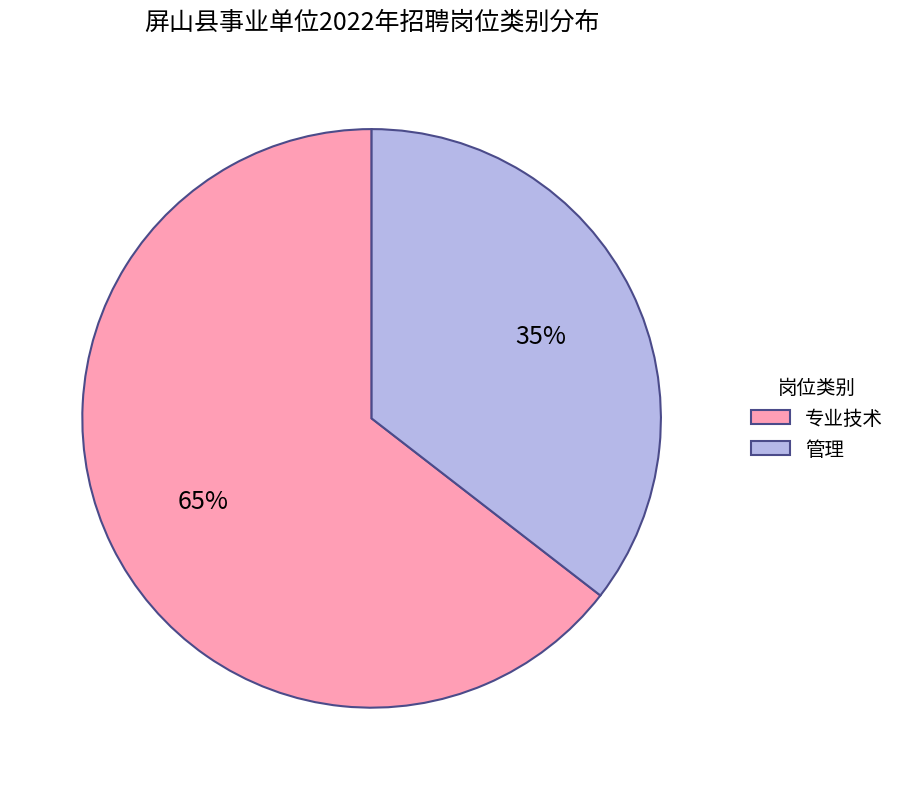

Do 管理 and 专业技术 together represent more than half of the pie?

Yes